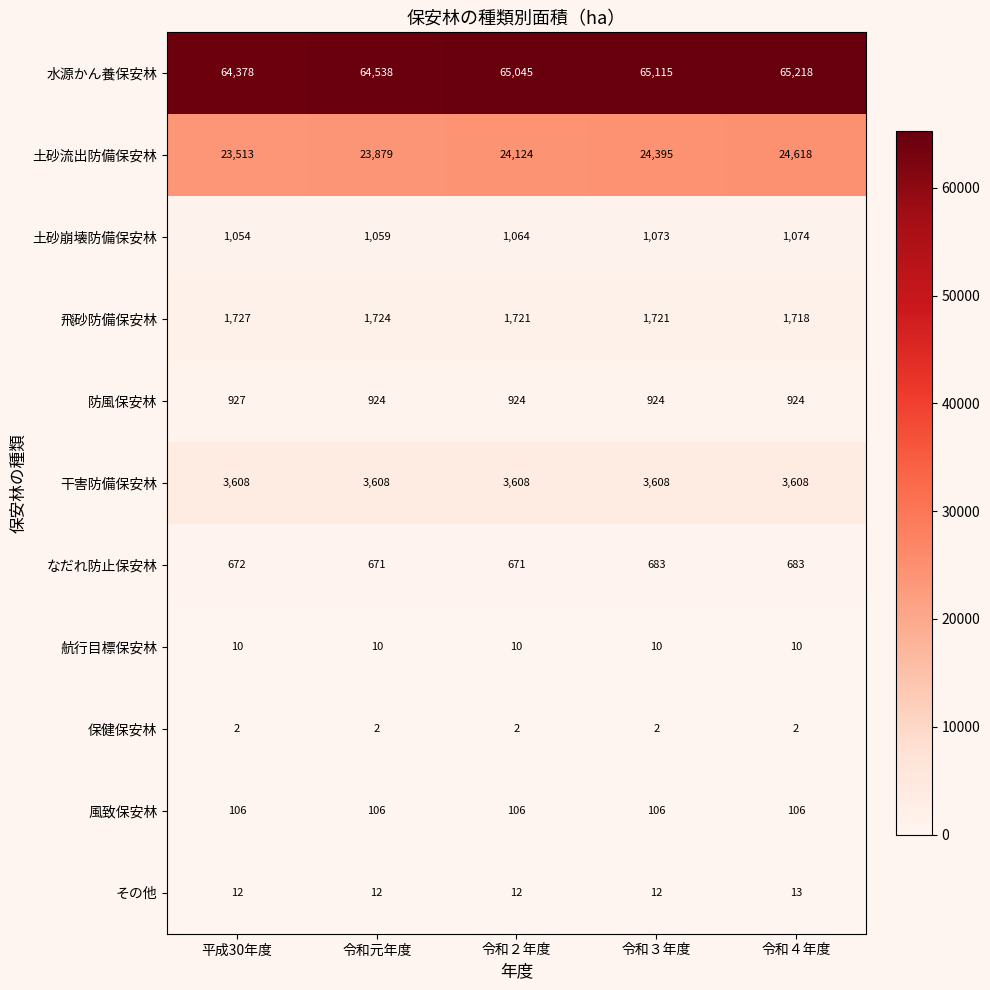

Which series changed the most between 令和２年度 and 令和４年度?

土砂流出防備保安林